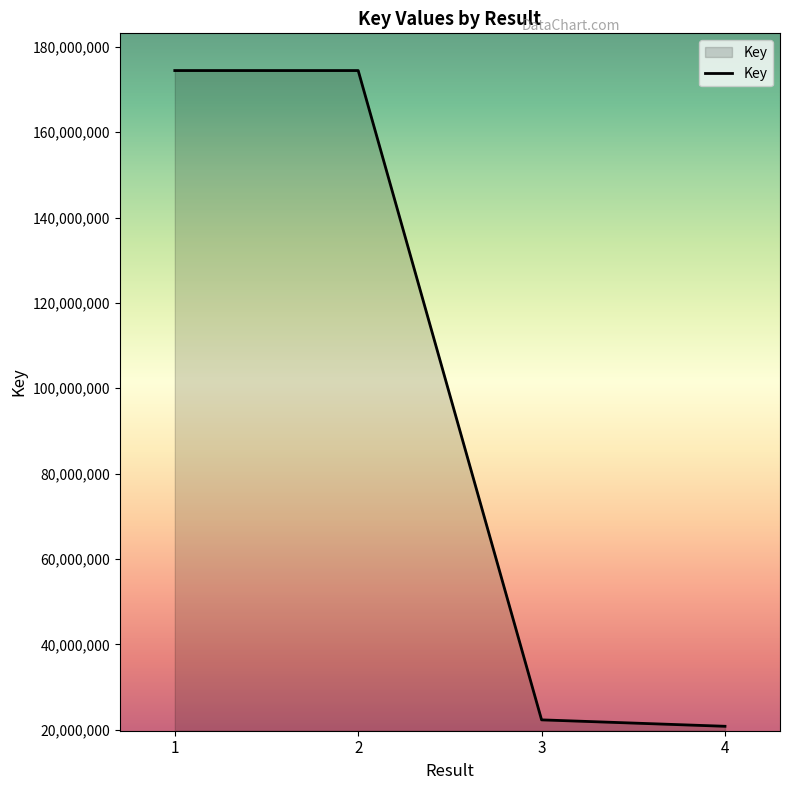

What is the minimum value shown in the chart?

20797135